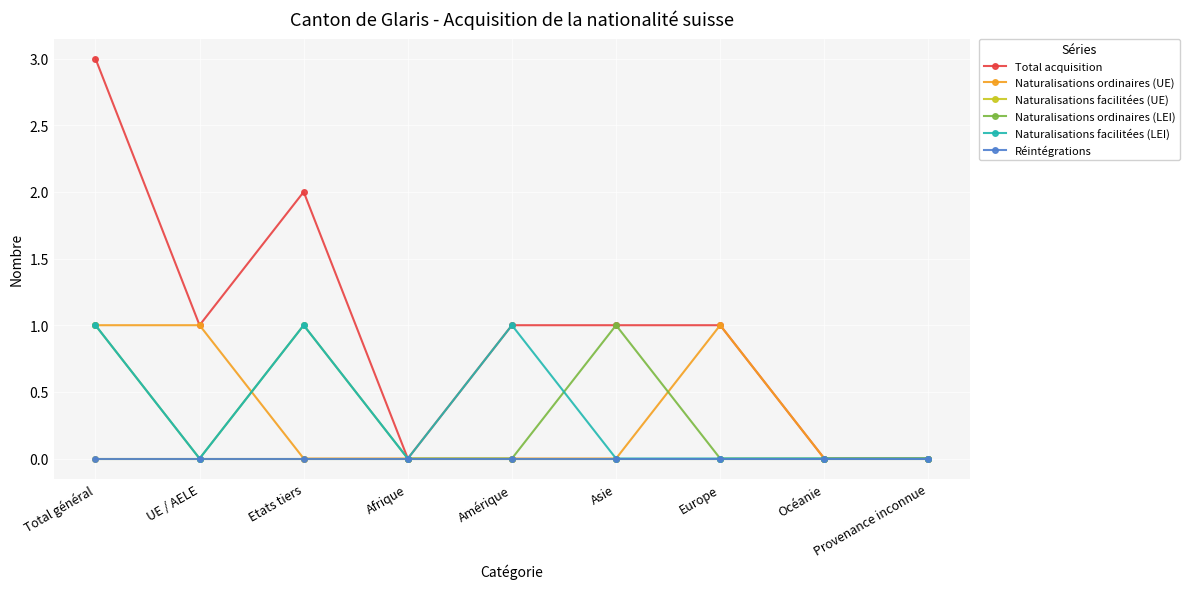

Is this an area chart (filled region under the line)?

No